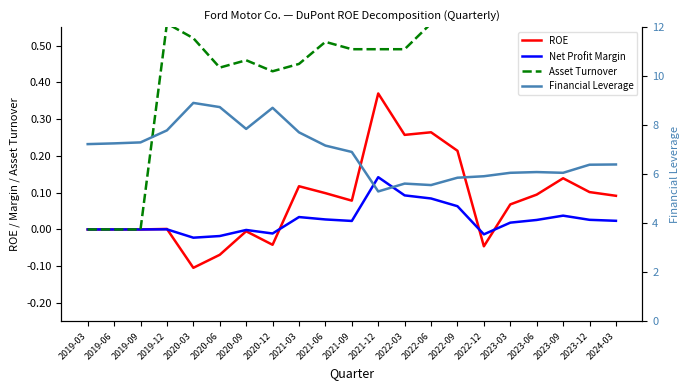

How many data points does each series have?

21